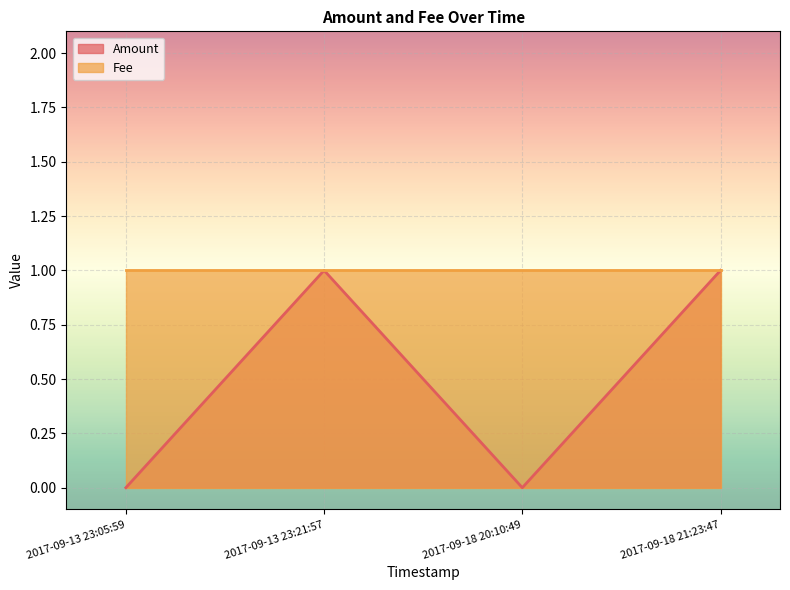

Does the chart display data point markers on the line(s)?

No